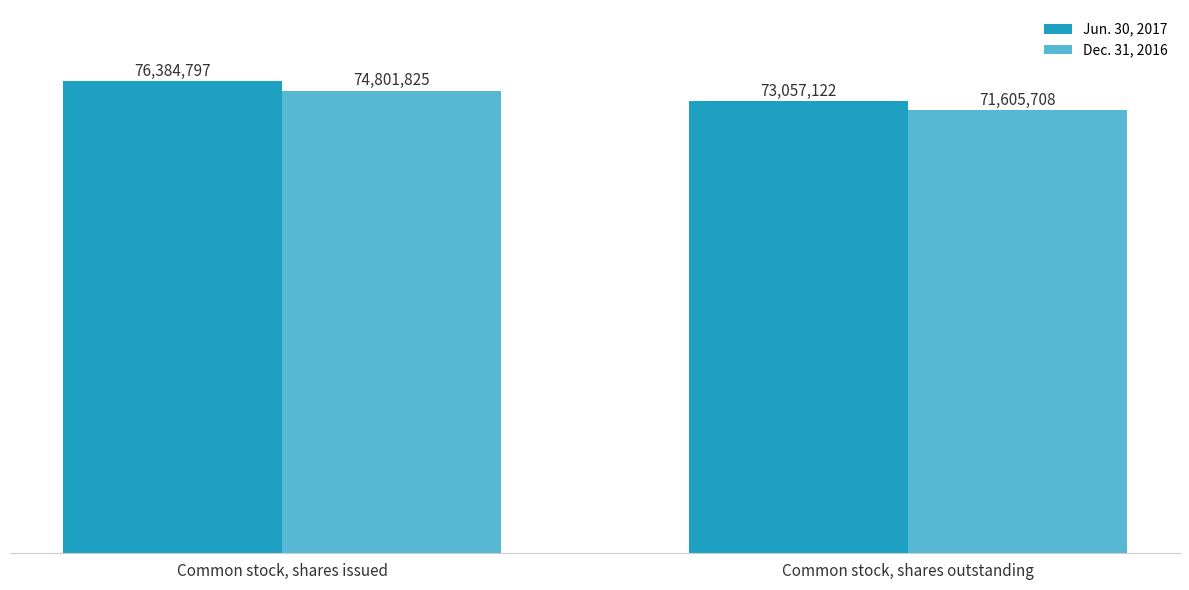

What is the total value across all series at Common stock, shares issued?

151186622